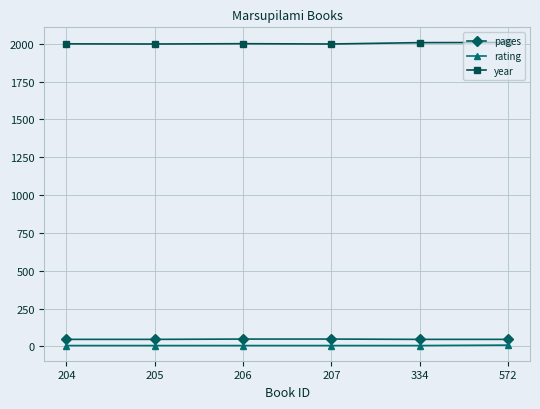

What is the highest value of the rating series?

8